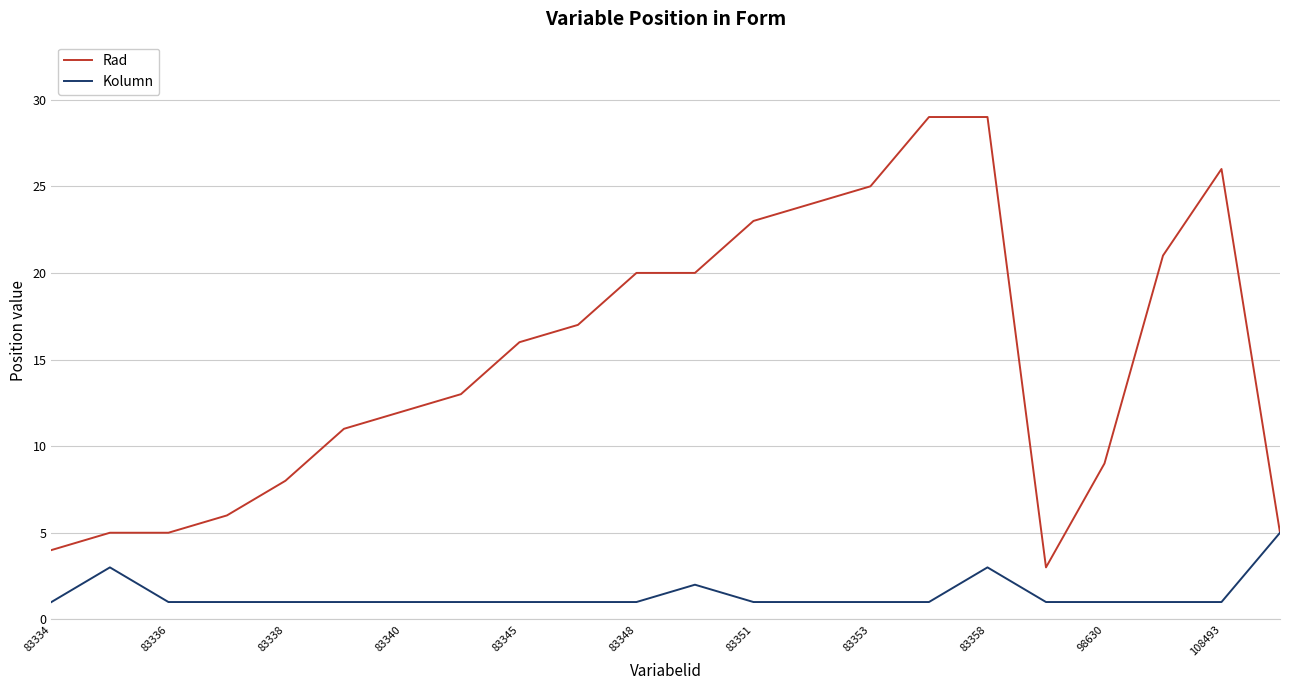

What is the greatest value displayed?

29